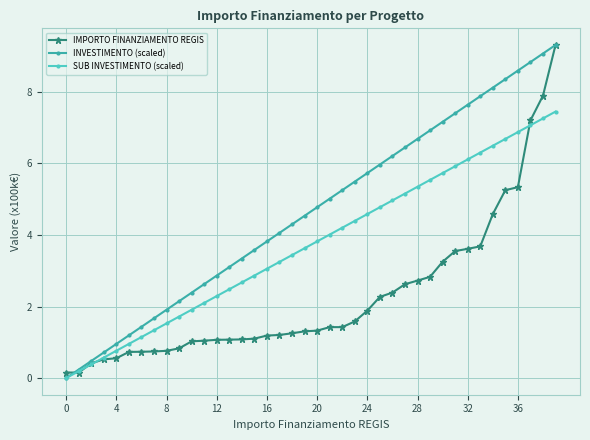

What is the greatest value displayed?

9.3